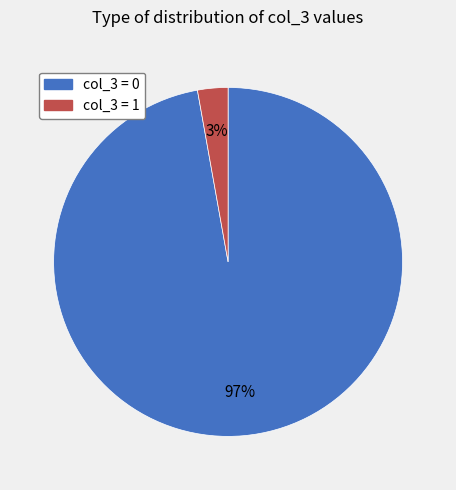

True or false: col_3 = 1 accounts for 11% of the total.

False